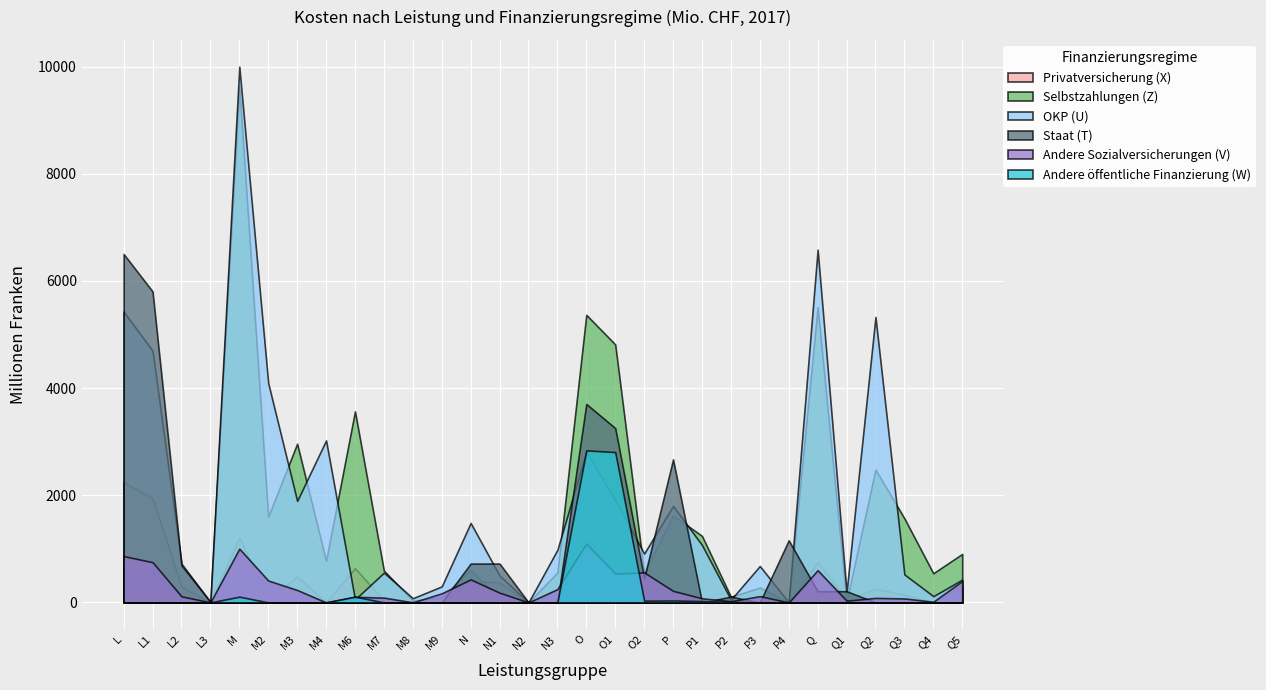

Rank the categories by Staat (T) value from lowest to highest.

M, M2, M3, M4, M6, M7, M8, M9, N2, N3, P1, P3, Q2, Q3, Q4, Q5, L3, P2, Q, Q1, O2, L2, N, N1, P4, P, O1, O, L1, L